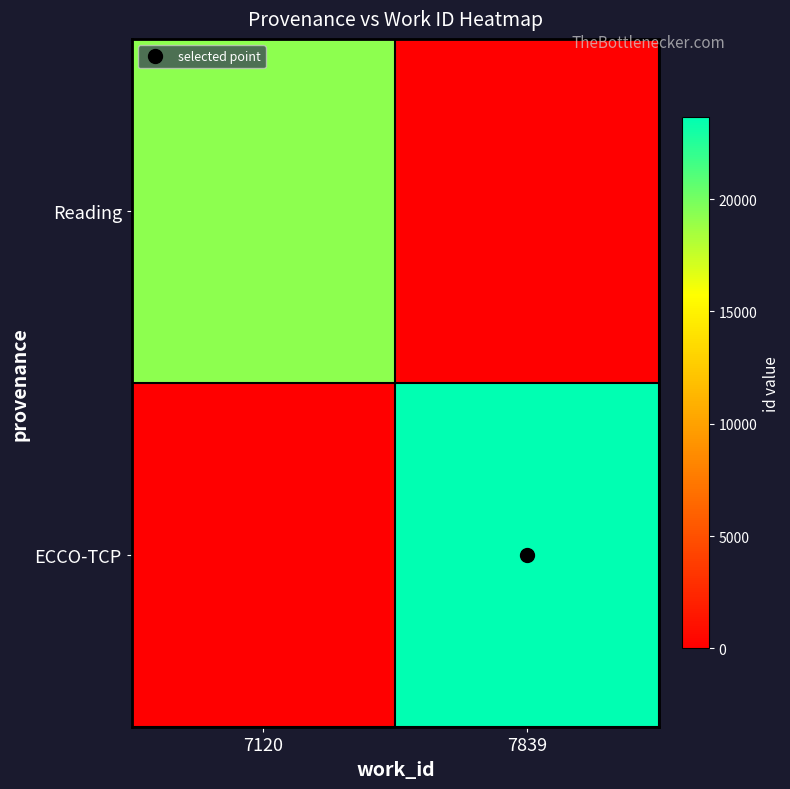

Which has a higher value, 7120 or 7839?

7120